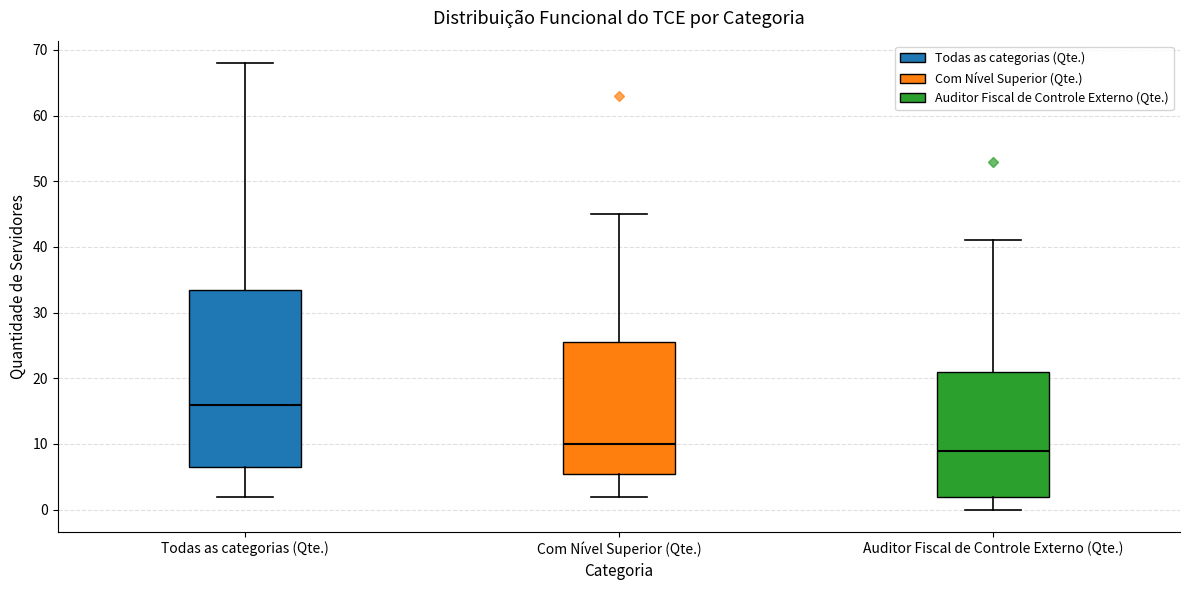

Reading left to right, transcribe this box plot: for each box, give where its median line is, the range the box spans, and where its two whiskers end, as read against the y-axis. The values are not printed on the chart, so give them approximately, as read against the axis.

Todas as categorias (Qte.): median 16, box 7 to 34, whiskers 2 to 68
Com Nível Superior (Qte.): median 10, box 6 to 26, whiskers 2 to 45
Auditor Fiscal de Controle Externo (Qte.): median 9, box 2 to 21, whiskers 0 to 41